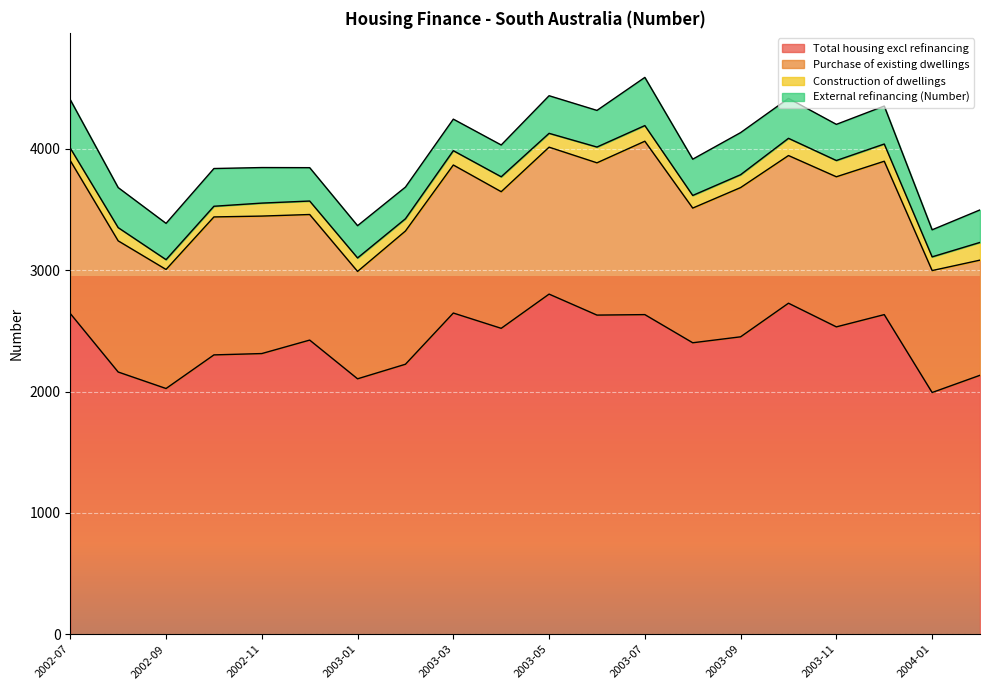

True or false: Purchase of existing dwellings and External refinancing (Number) cross at least once.

False